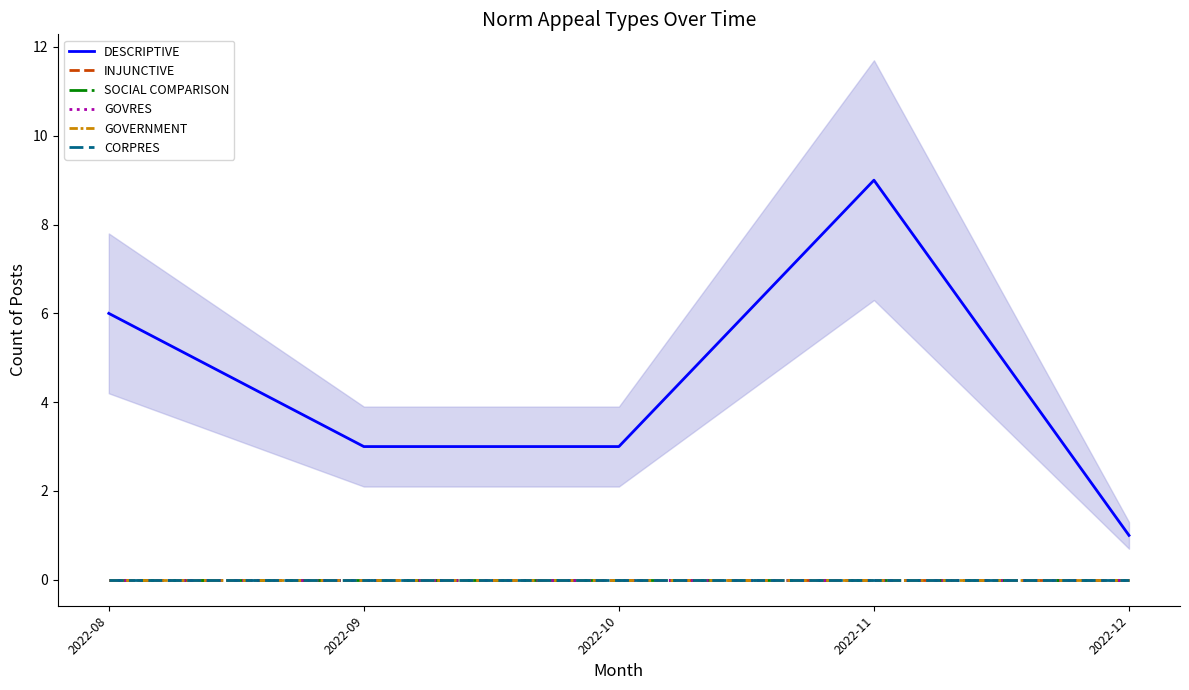

Reading left to right, list all the values displayed in this chart.

DESCRIPTIVE: 2022-08=6	2022-09=3	2022-10=3	2022-11=9	2022-12=1
INJUNCTIVE: 2022-08=0	2022-09=0	2022-10=0	2022-11=0	2022-12=0
SOCIAL COMPARISON: 2022-08=0	2022-09=0	2022-10=0	2022-11=0	2022-12=0
GOVRES: 2022-08=0	2022-09=0	2022-10=0	2022-11=0	2022-12=0
GOVERNMENT: 2022-08=0	2022-09=0	2022-10=0	2022-11=0	2022-12=0
CORPRES: 2022-08=0	2022-09=0	2022-10=0	2022-11=0	2022-12=0